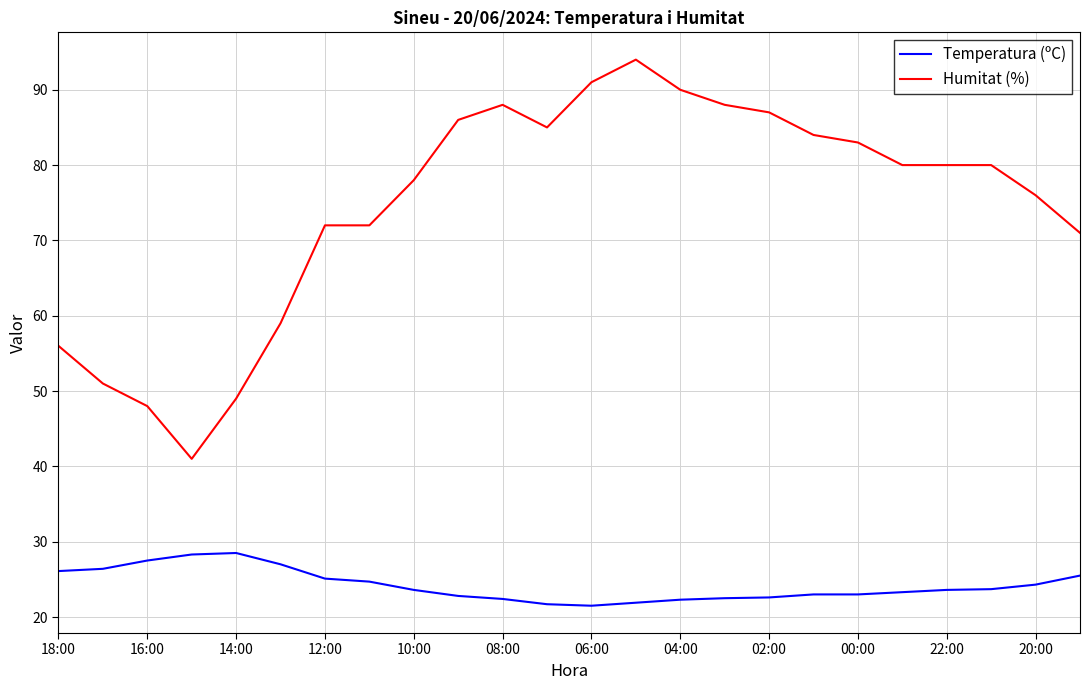

List the series in order of their overall mean, highest first.

Humitat (%), Temperatura (ºC)